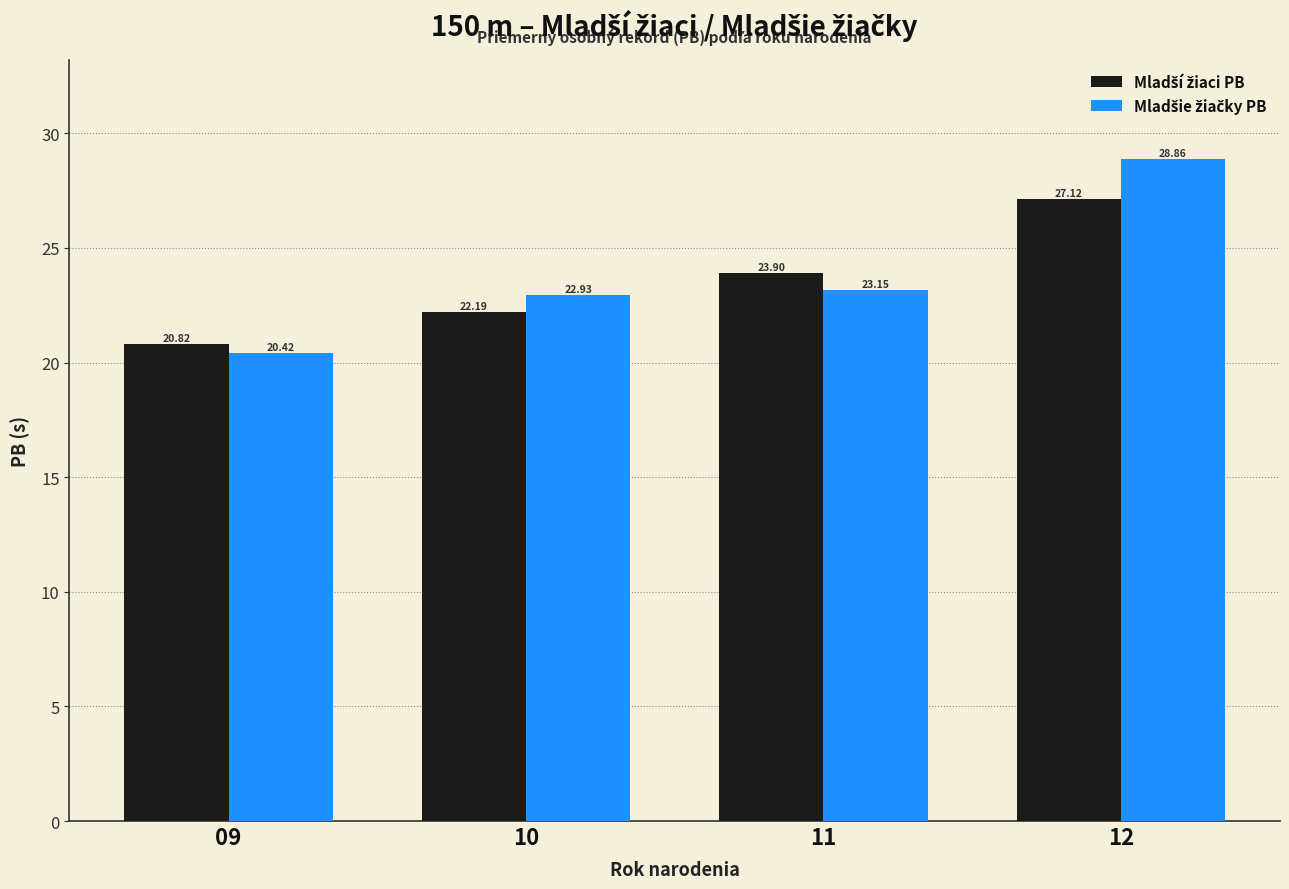

At which category is the sum across all series the highest?

12